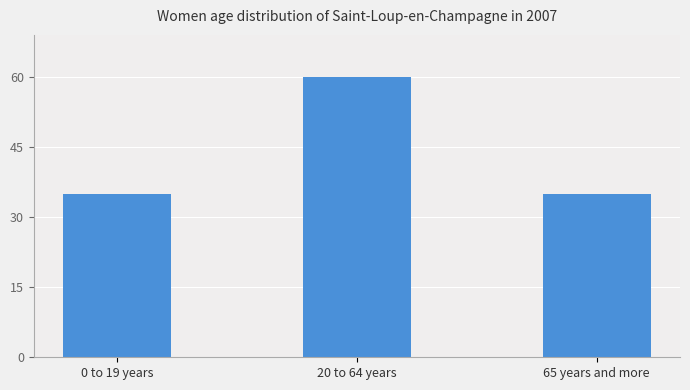

How many values are between 35 and 60?

3